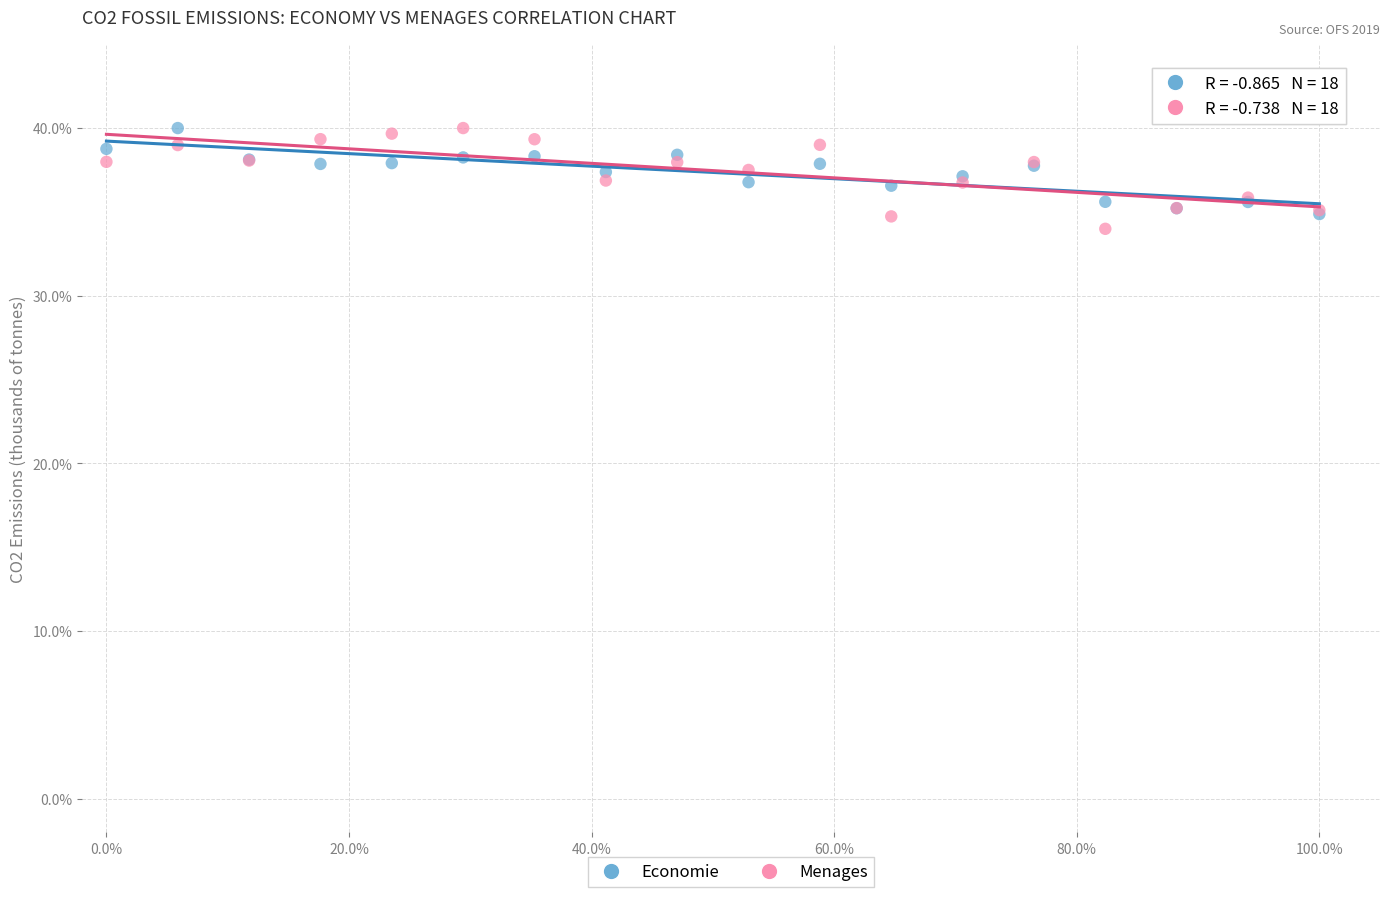

What are all the series names shown in the legend?

Economie, Menages